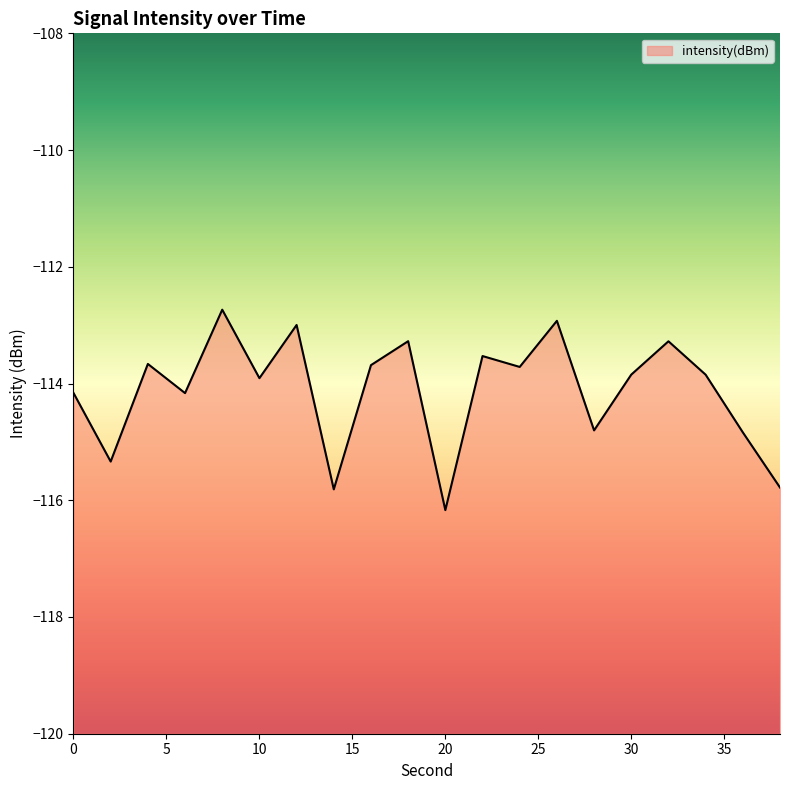

List the labels in order of value, largest first.

8, 26, 12, 18, 32, 22, 4, 16, 24, 30, 34, 10, 0, 6, 28, 36, 2, 38, 14, 20